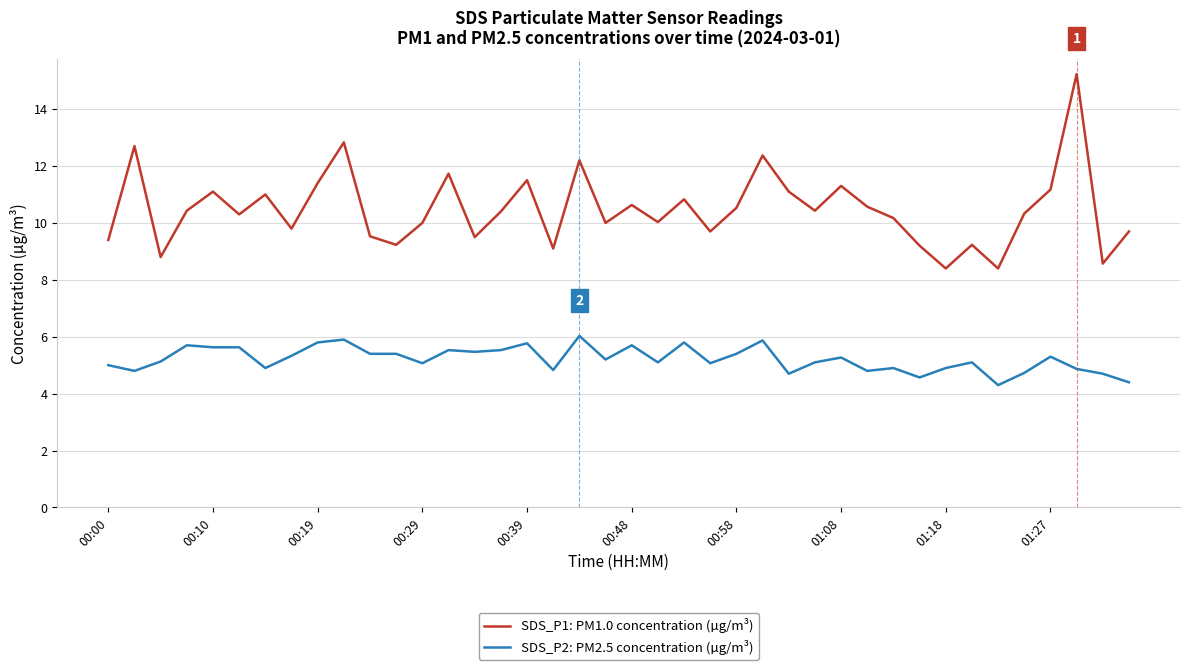

Rank the series by their average value, from highest to lowest.

SDS_P1: PM1.0 concentration (µg/m³), SDS_P2: PM2.5 concentration (µg/m³)